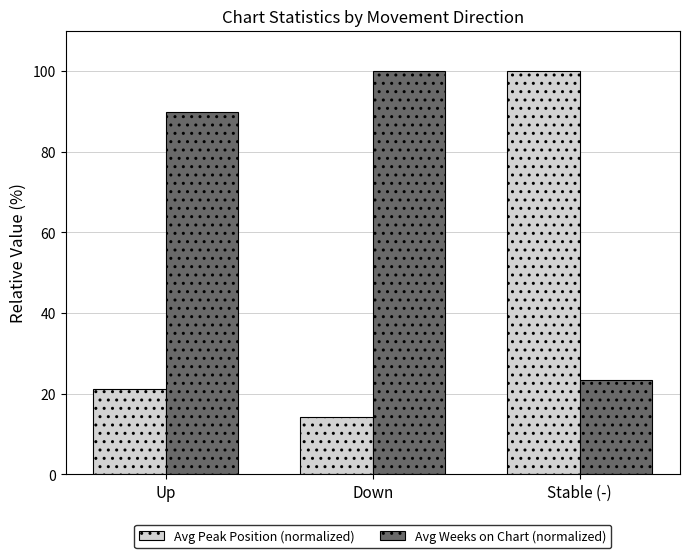

What is the difference between the maximum and minimum values in the Avg Peak Position (normalized) series?

85.8